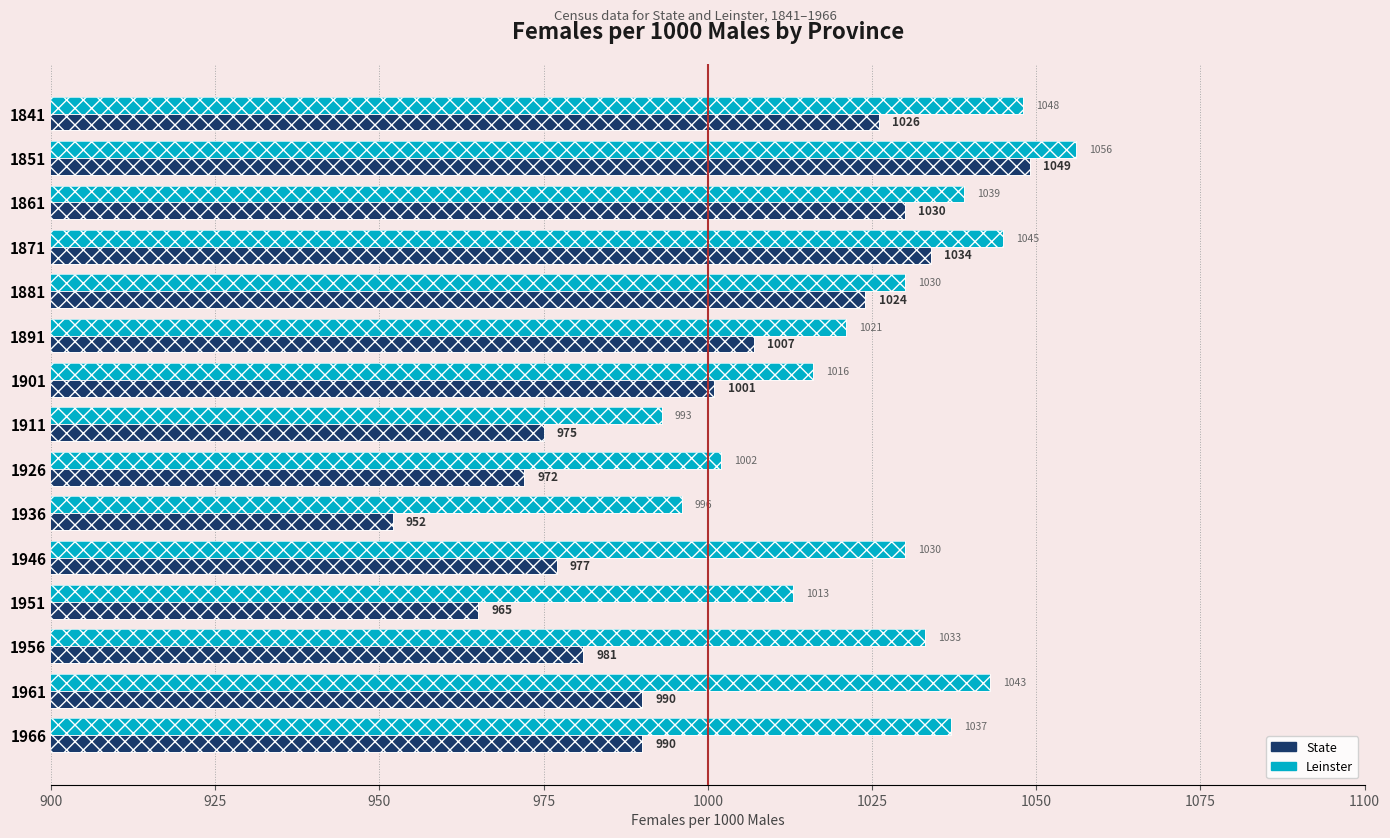

What is the maximum value for State?

1049